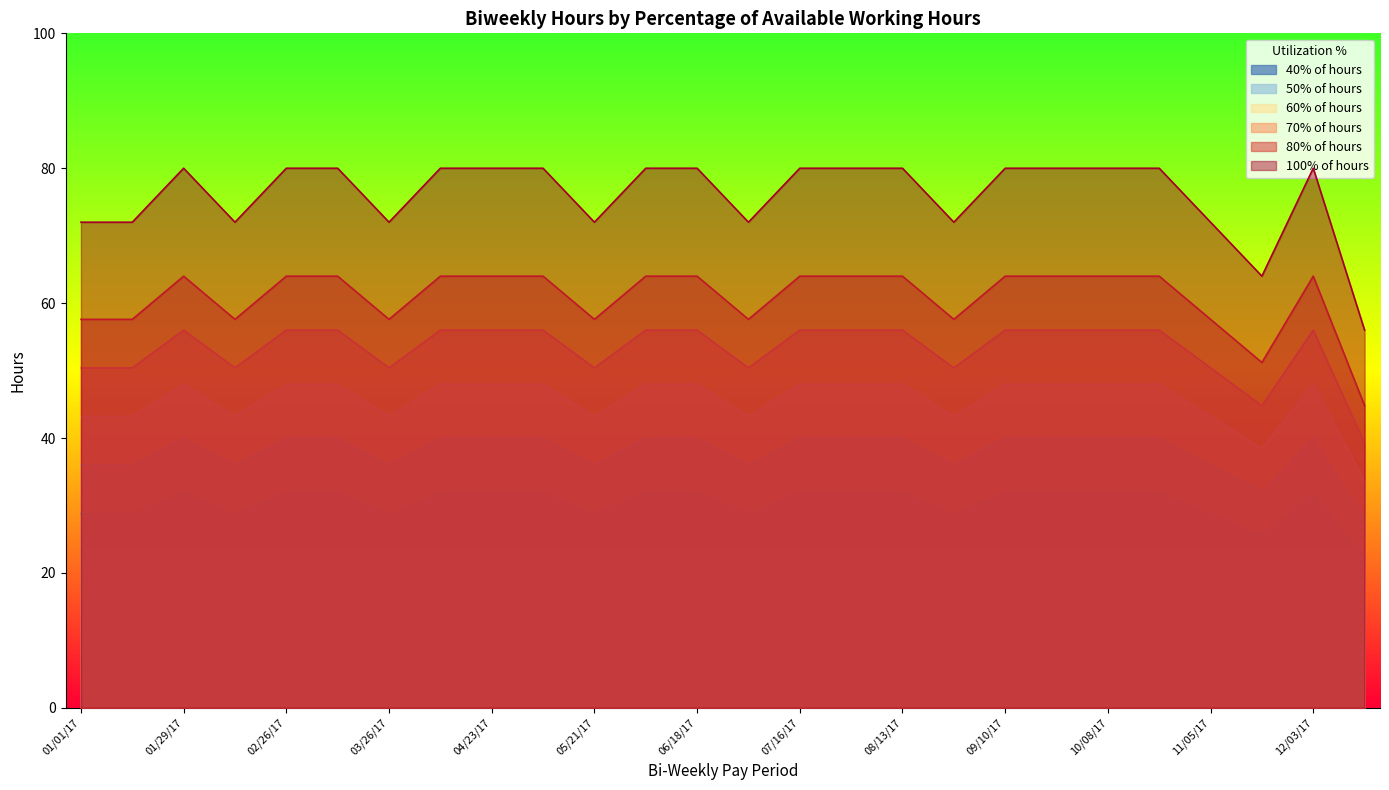

Which series has the largest total across all categories?

100% of hours